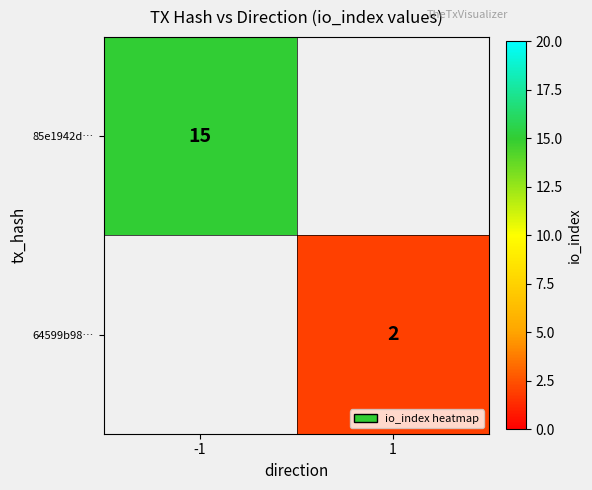

True or false: 64599b98… has a value of 3 at 1.

False